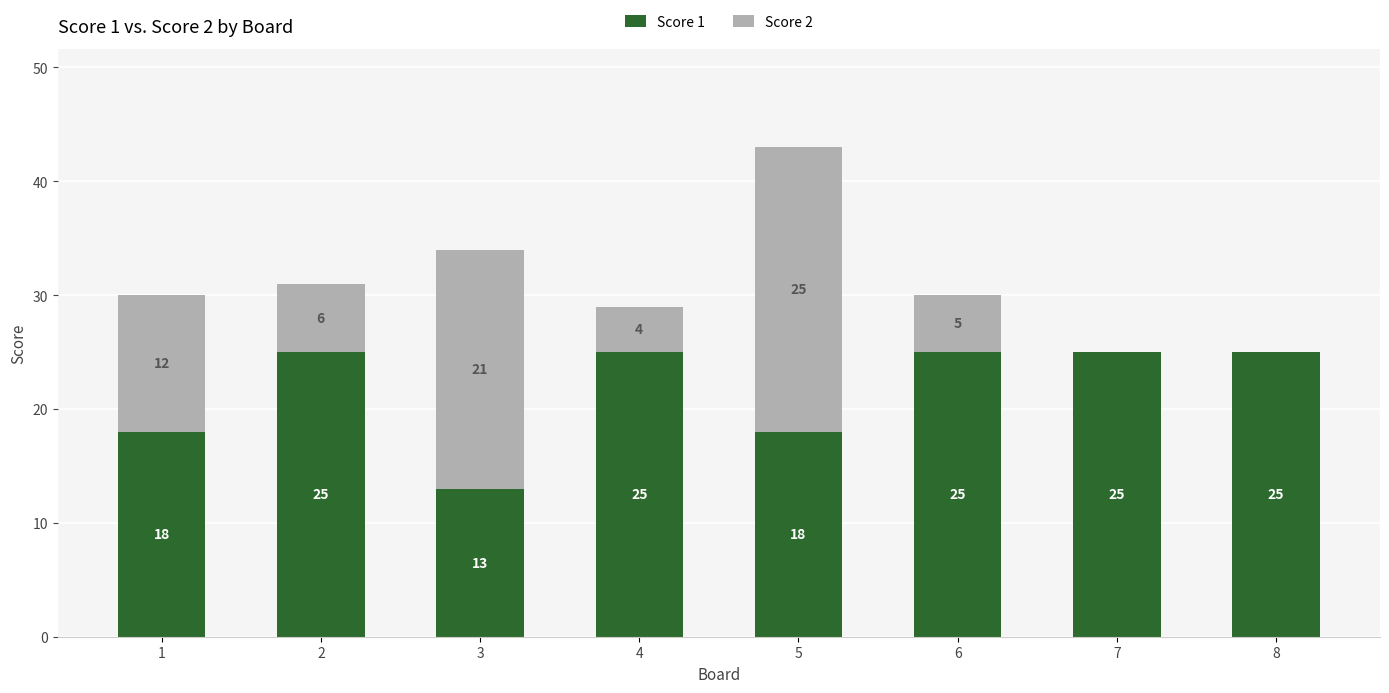

What is the sum of the Score 1 values at 2 and 1?

43